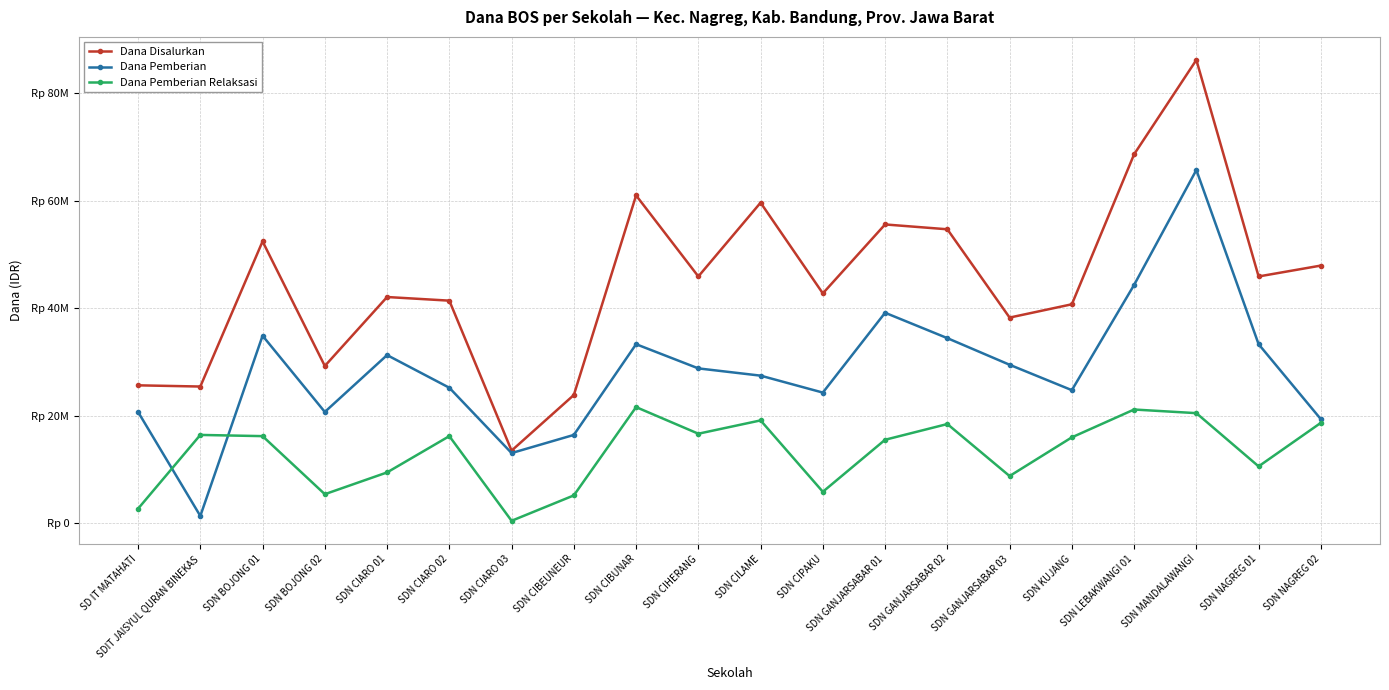

What is the difference between the second highest and minimum values in the Dana Pemberian Relaksasi series?

20700000